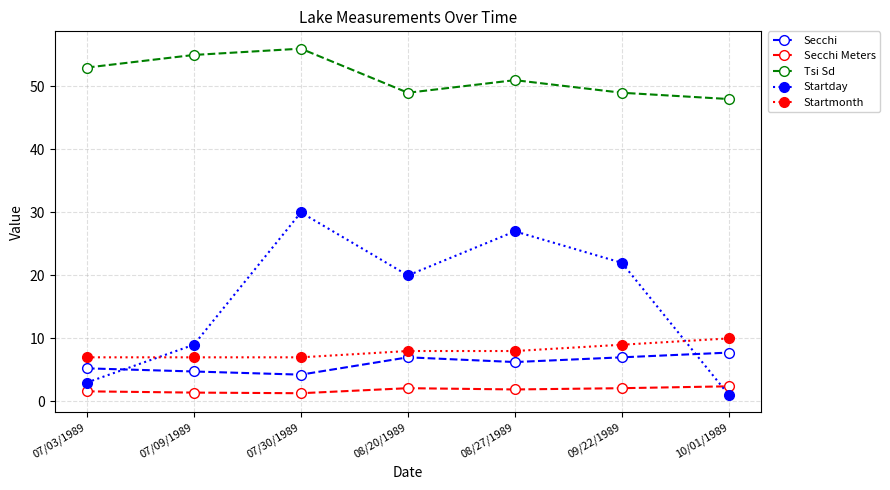

What is the average value of the Startday series?

16.0